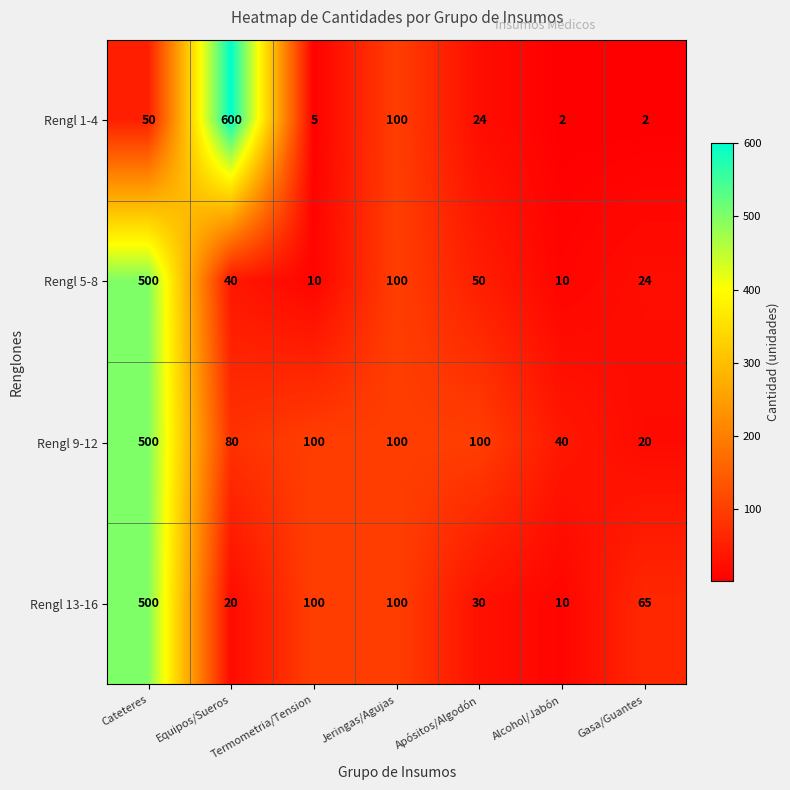

Which category has the highest value in the Rengl 1-4 series?

Equipos/Sueros